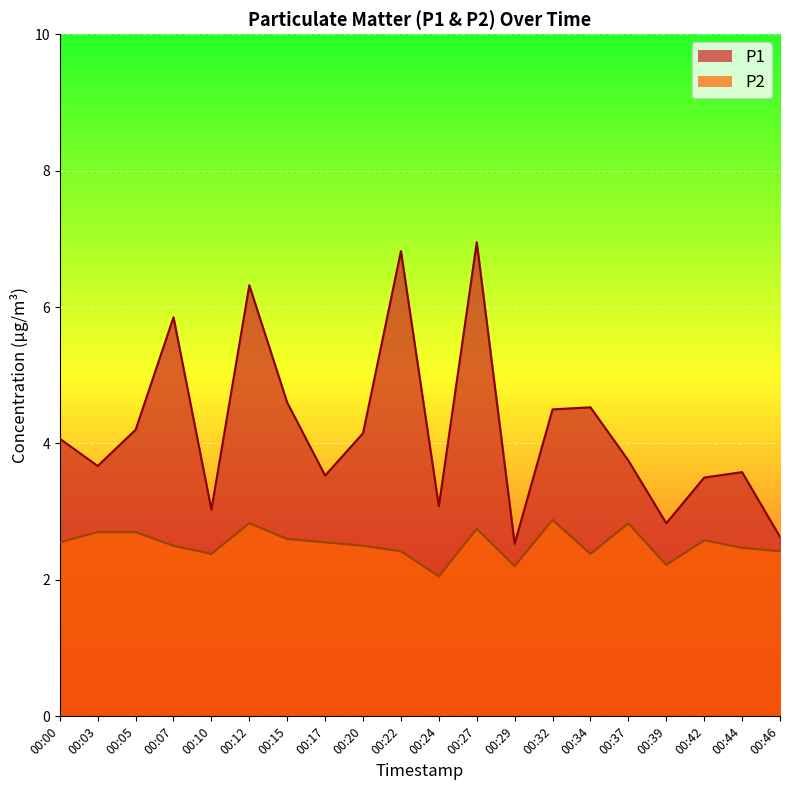

At 00:03, list the series in order from smallest to largest.

P2, P1